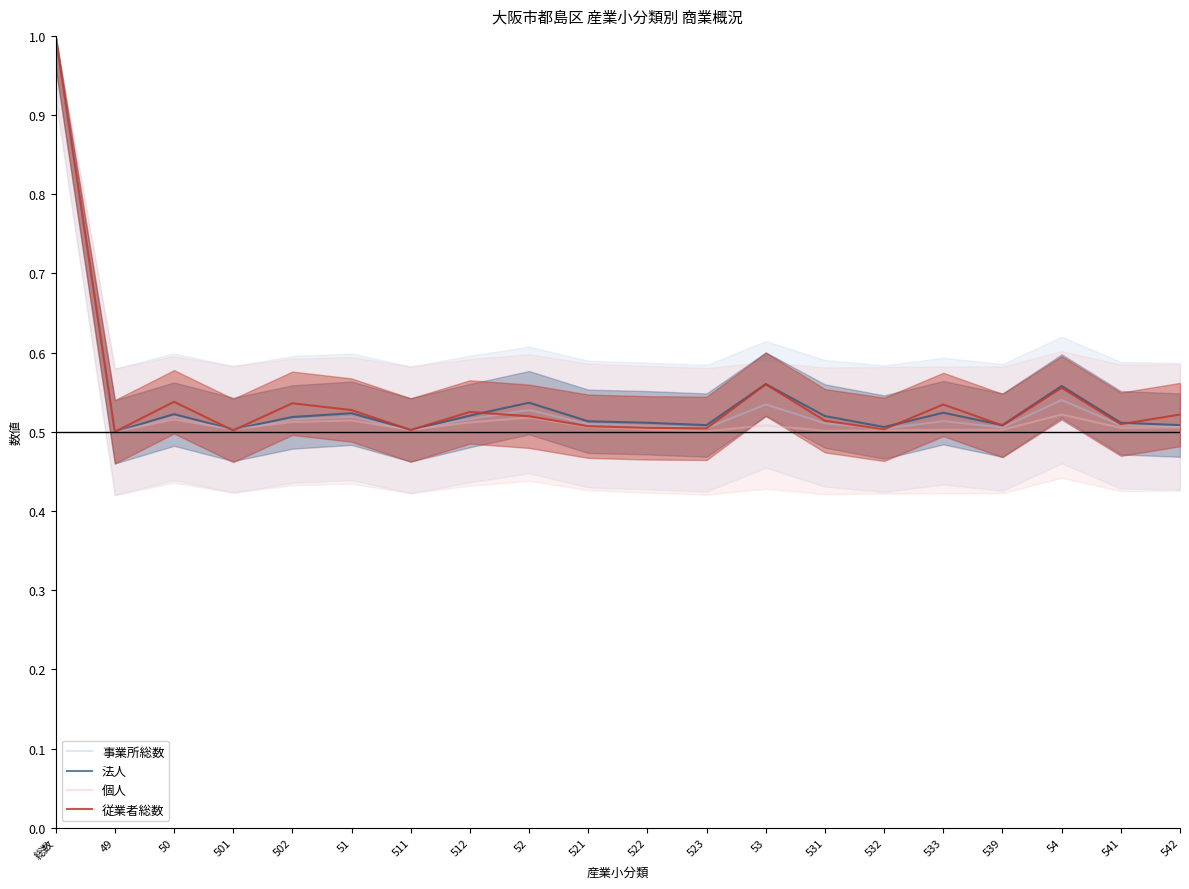

What is the difference between the maximum and minimum values in the 個人 series?

0.5